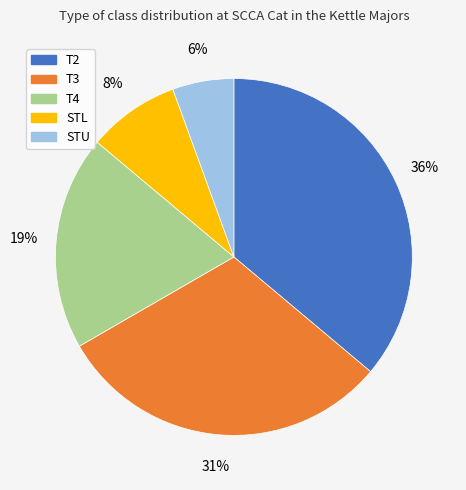

What percentage is the STL slice, to the nearest percent?

8%